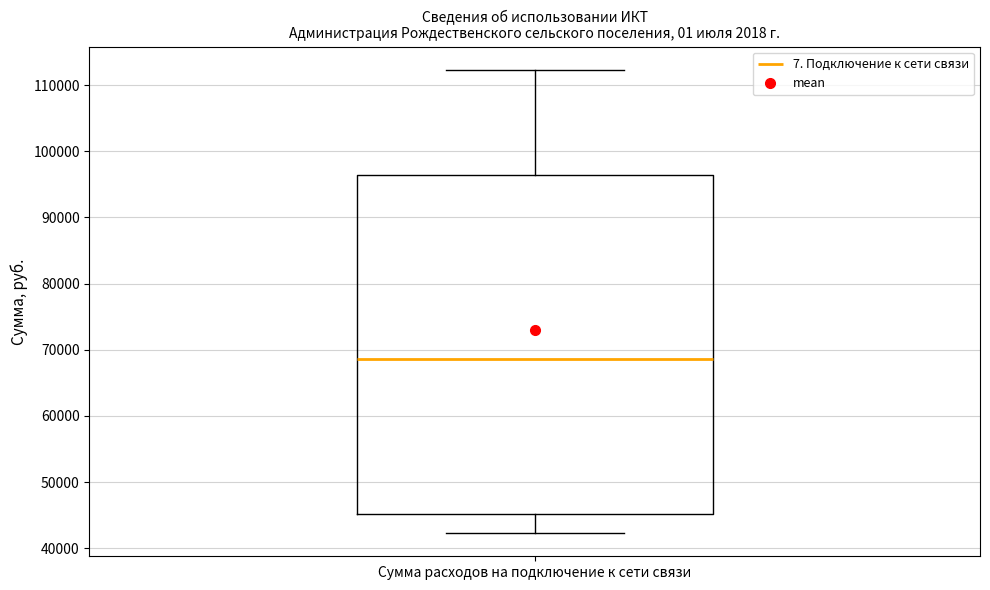

Transcribe this box plot: give where the median line is, the range the box spans, and where the two whiskers end, as read against the y-axis. The values are not printed on the chart, so give them approximately, as read against the axis.

median 69000, box 45000 to 96000, whiskers 42000 to 112000